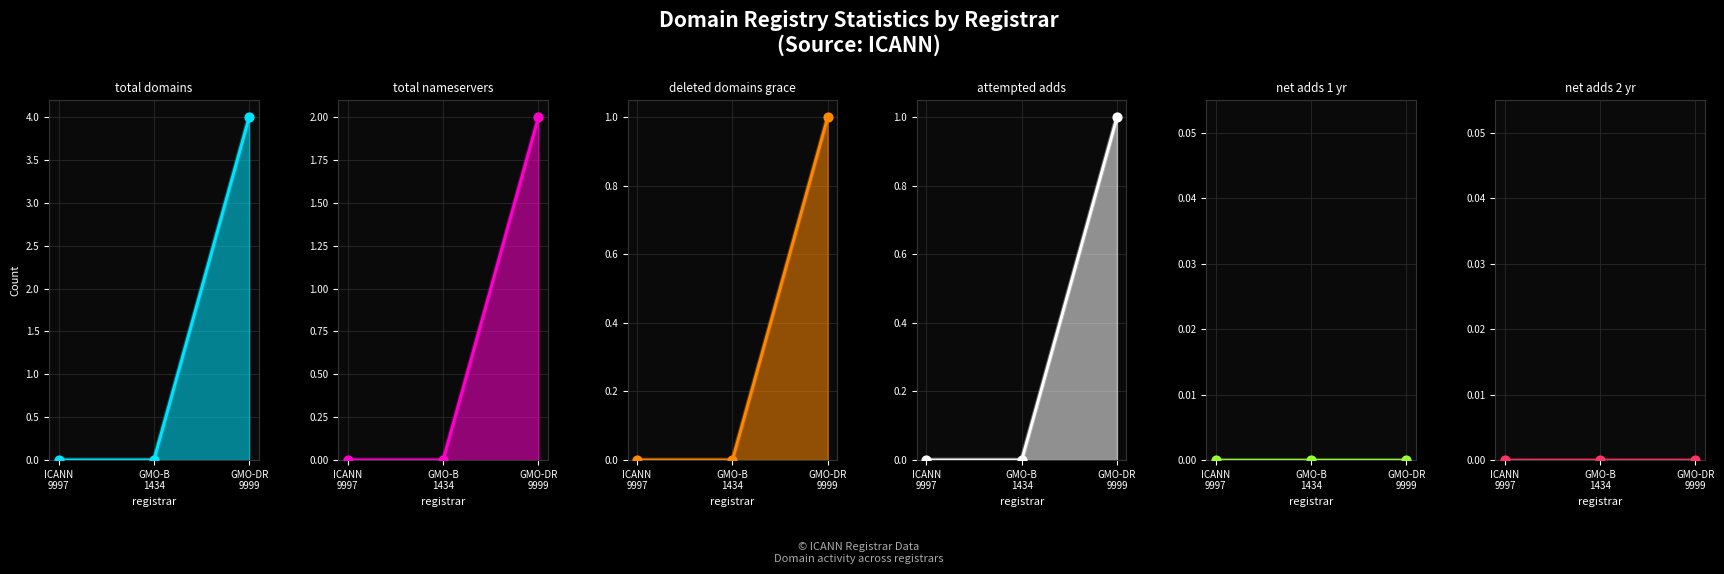

At which category is the sum across all series the highest?

GMO-DR 9999